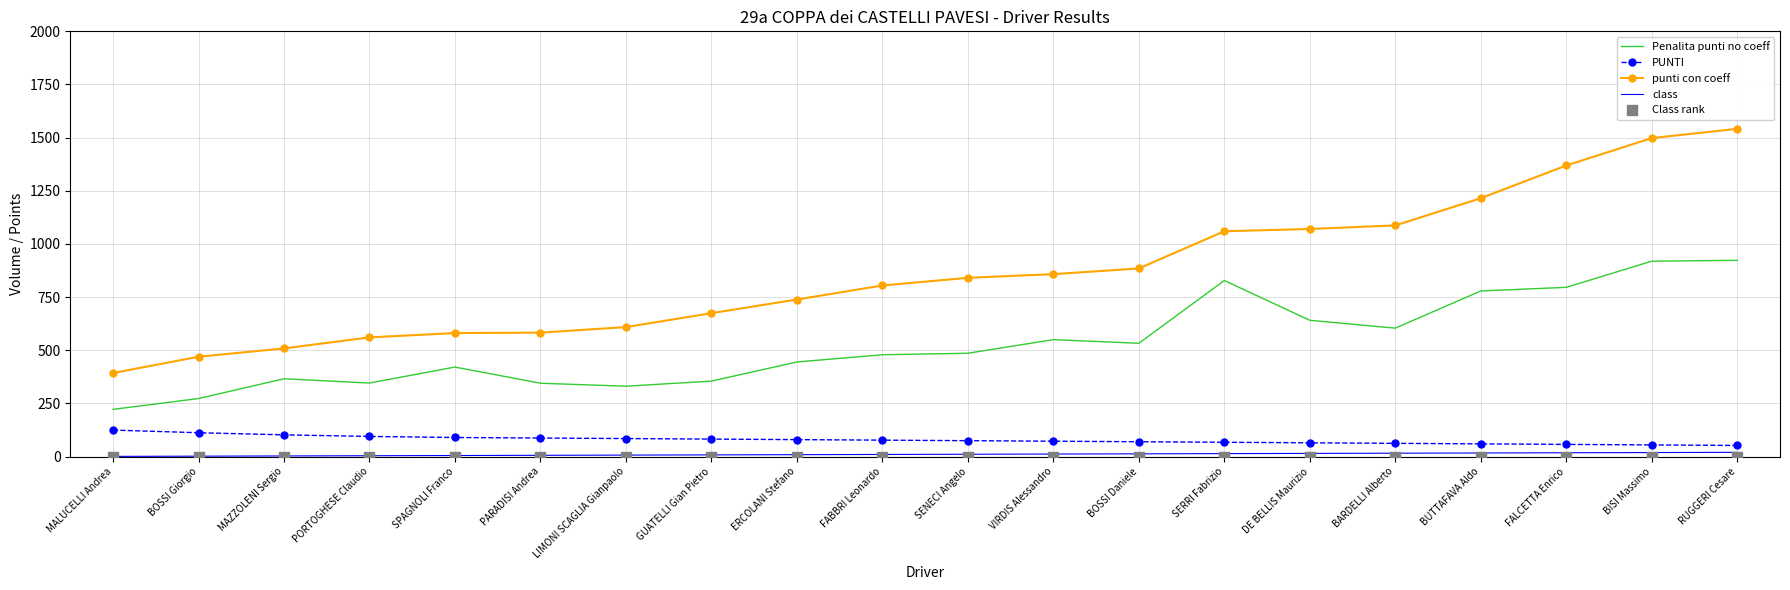

At which category is the sum across all series the highest?

RUGGERI Cesare